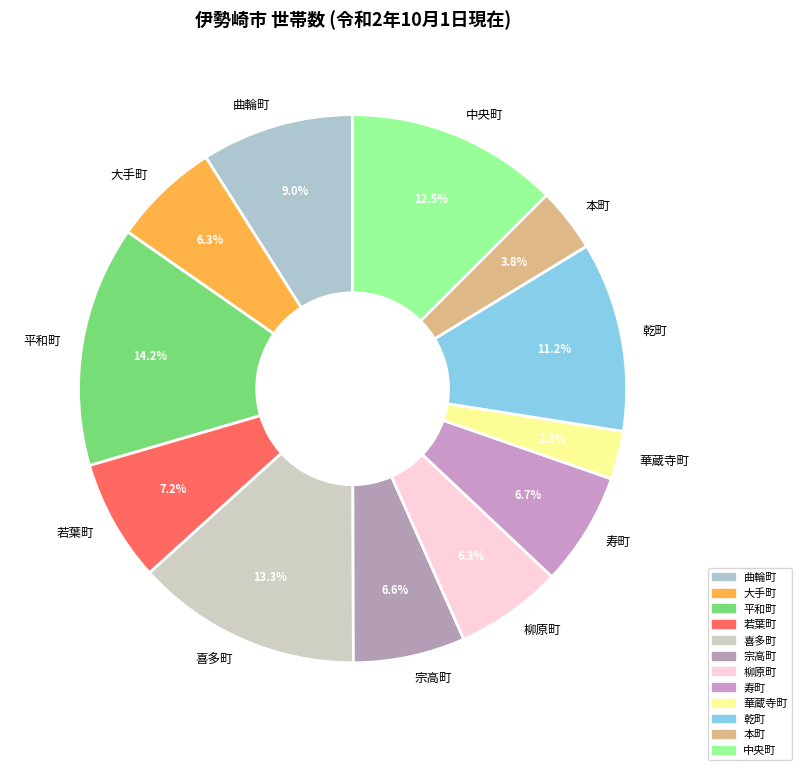

To the nearest percent, what is the combined percentage of 寿町 and 華蔵寺町?

10%